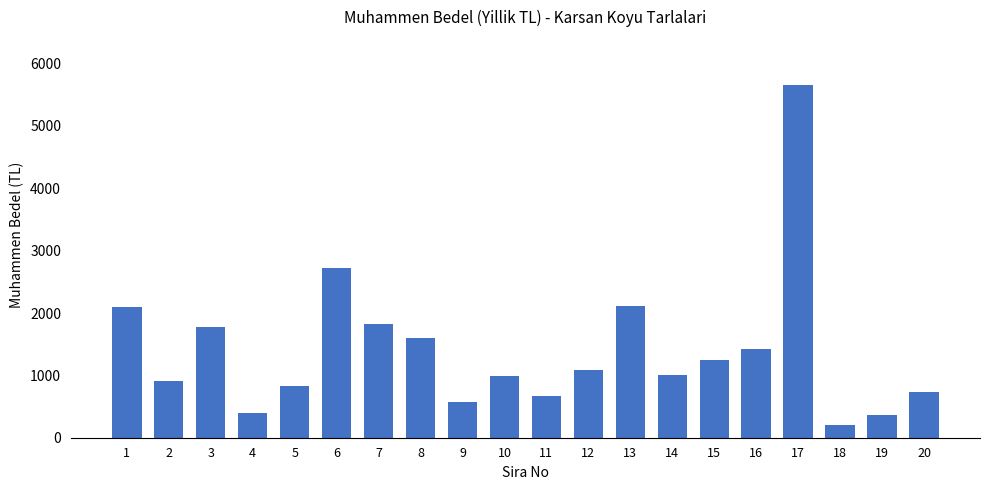

What value does the data have at 2, to the nearest 10?

900